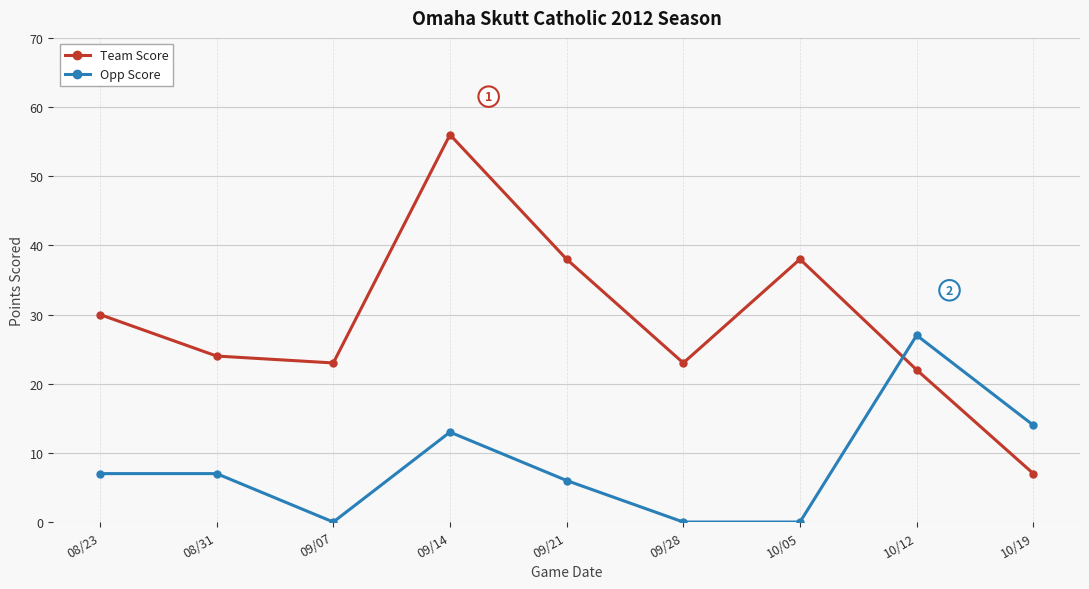

How many categories are shown in the chart?

9